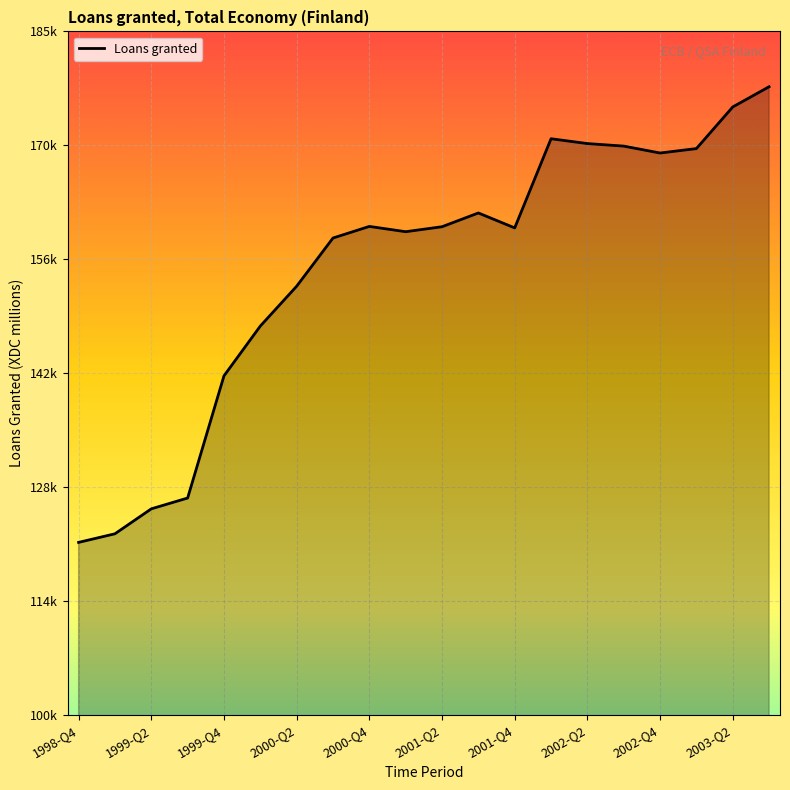

What is the average value?

155595